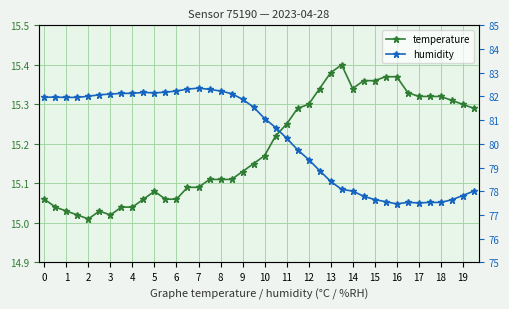

Which series has the largest total across all categories?

humidity